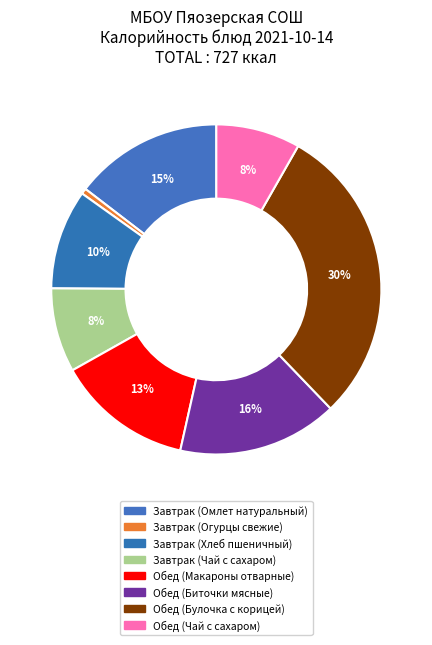

How many slices are in this pie chart?

8